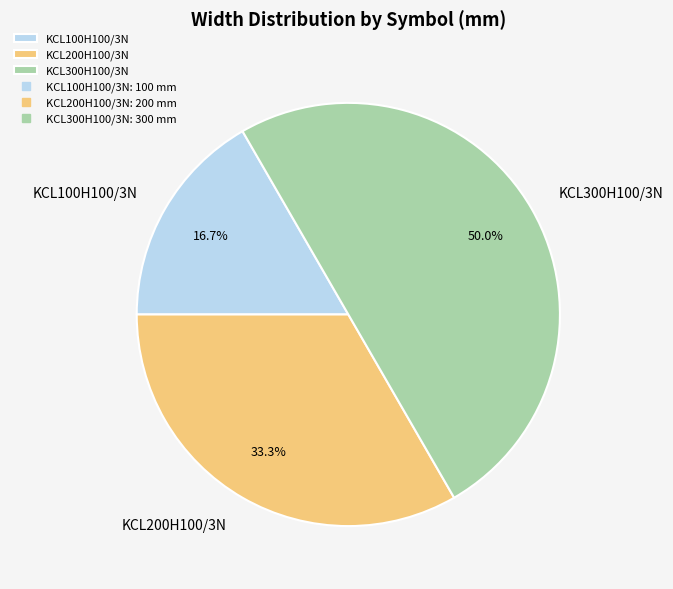

What is the largest slice in the pie chart?

KCL300H100/3N